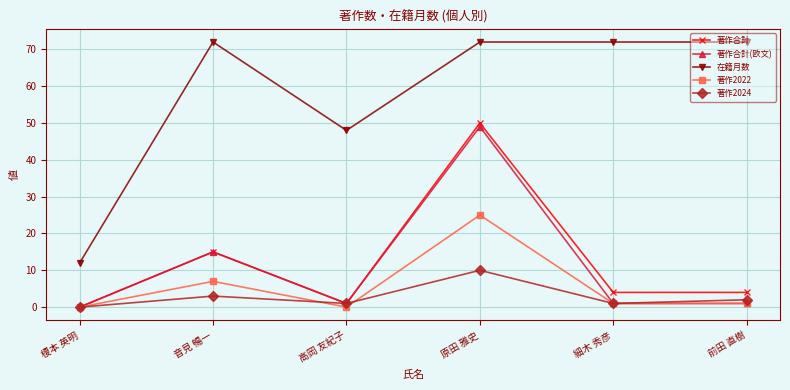

The 著作合計 series shows 7 at 細木 秀彦. True or false?

False